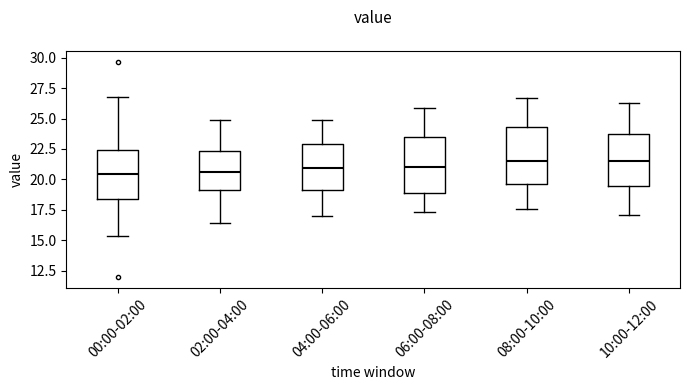

Reading left to right, transcribe this box plot: for each box, give where its median line is, the range the box spans, and where its two whiskers end, as read against the y-axis. The values are not printed on the chart, so give them approximately, as read against the axis.

00:00-02:00: median 20.5, box 18.5 to 22.5, whiskers 15.5 to 27.0
02:00-04:00: median 20.5, box 19.0 to 22.5, whiskers 16.5 to 25.0
04:00-06:00: median 21.0, box 19.0 to 23.0, whiskers 17.0 to 25.0
06:00-08:00: median 21.0, box 19.0 to 23.5, whiskers 17.5 to 26.0
08:00-10:00: median 21.5, box 19.5 to 24.5, whiskers 17.5 to 26.5
10:00-12:00: median 21.5, box 19.5 to 24.0, whiskers 17.0 to 26.5